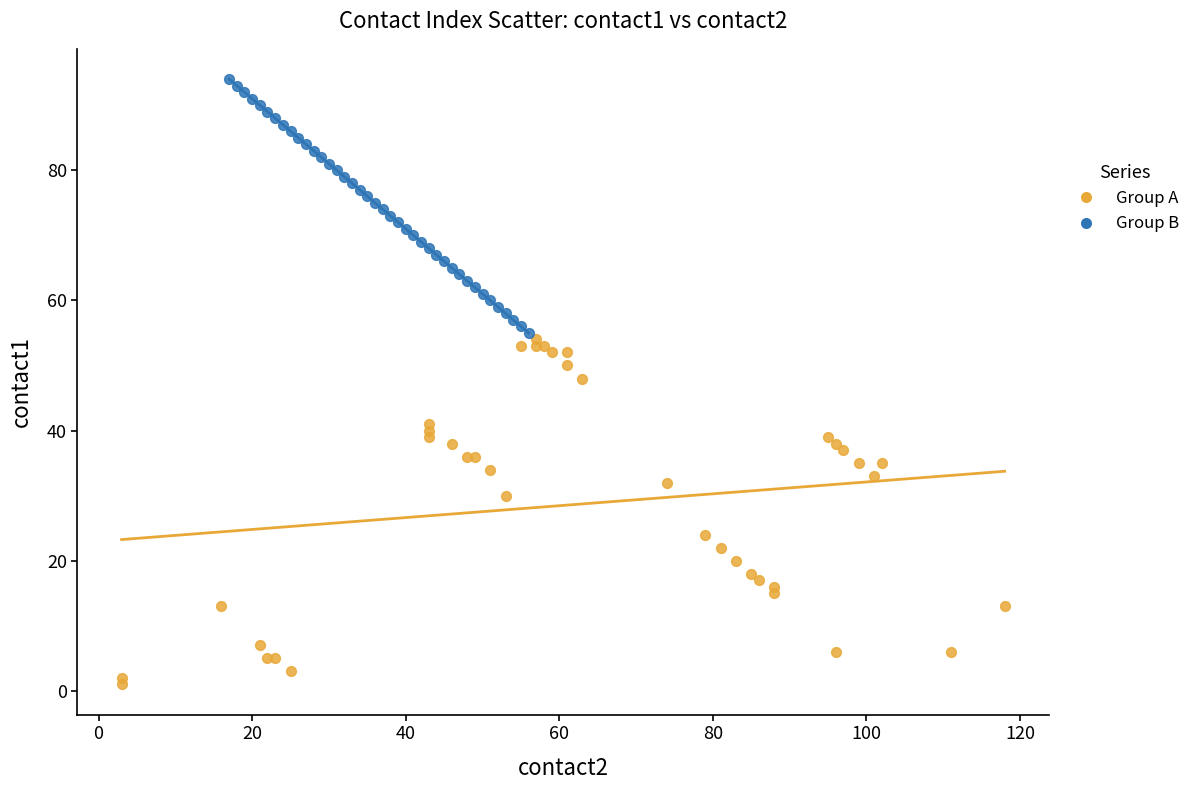

What are all the series names shown in the legend?

Group A, Group B